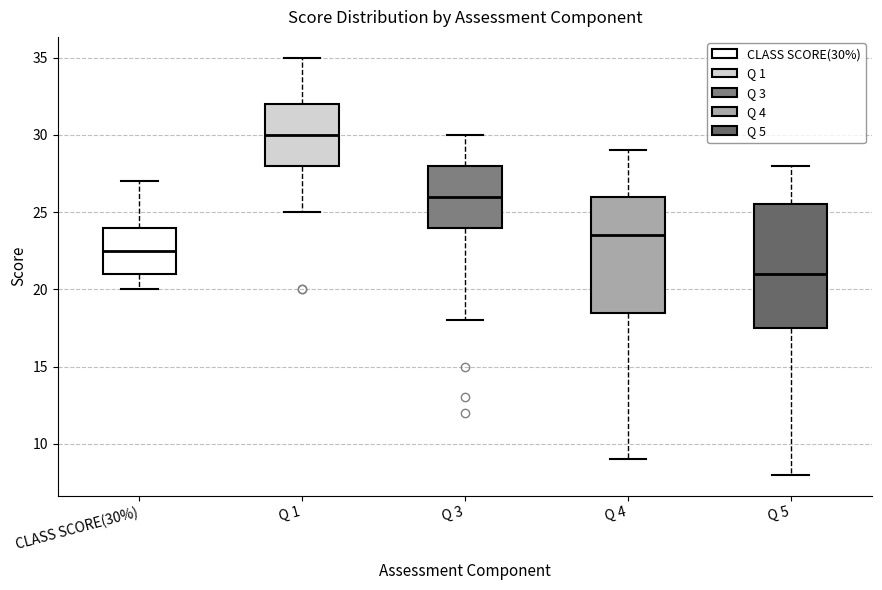

Where is the lower edge of the box for Q 1 on the y-axis? The values are not printed on the chart, so give them approximately, as read against the axis.

28.0